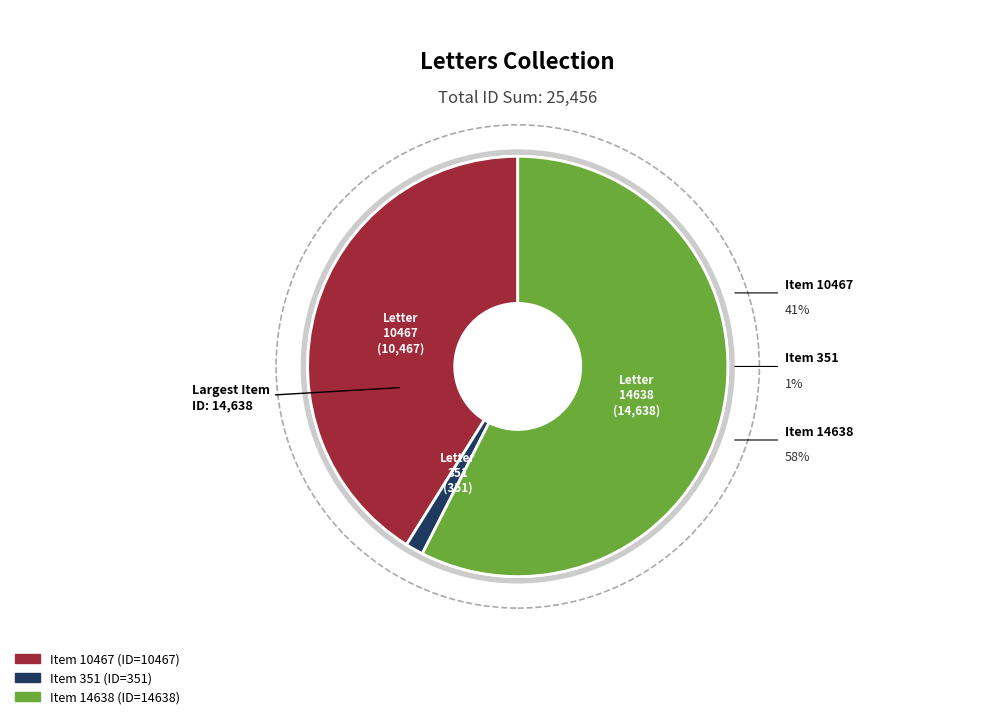

What percentage is NOT represented by Item 10467 (Letter Martha Berry to Kate Macy Ladd)?

58.9%